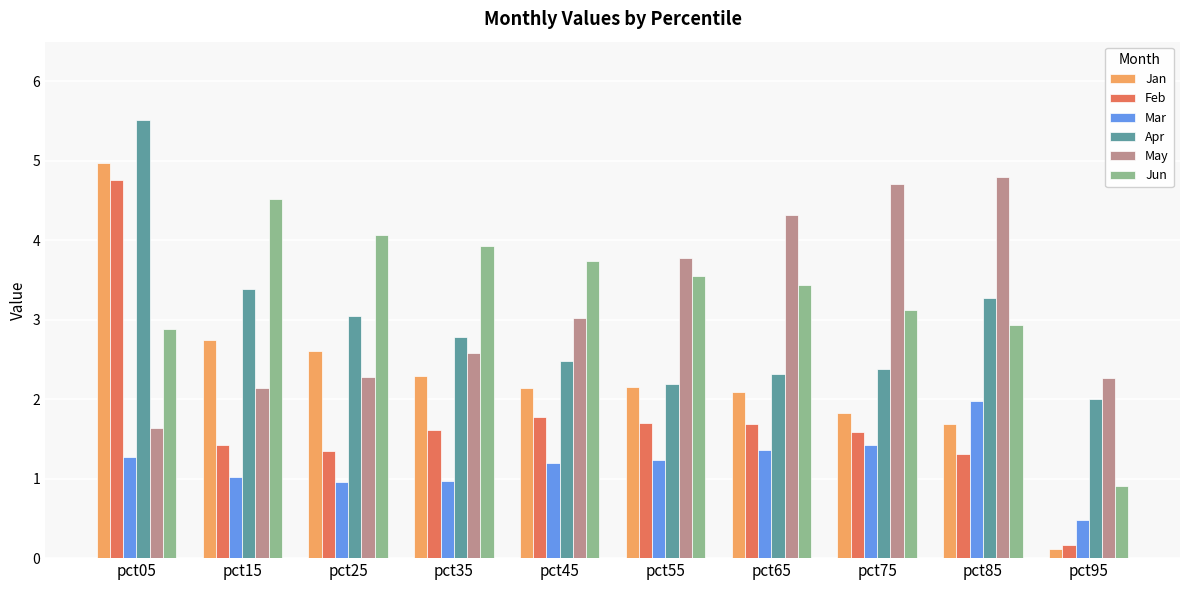

Where is Apr nearest to the value 3?

pct25